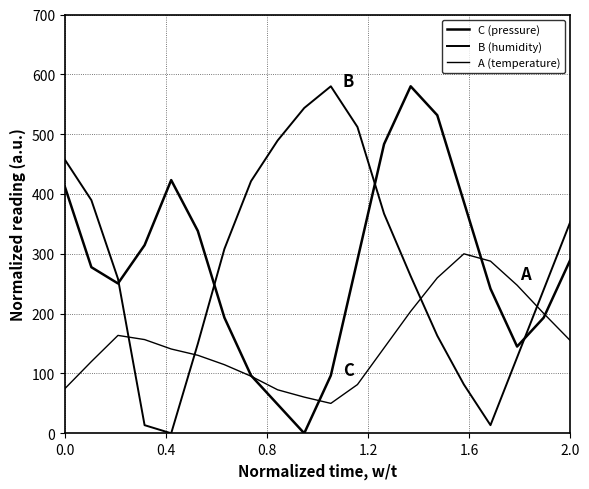

What is the highest value of the A (temperature) series?

300.0